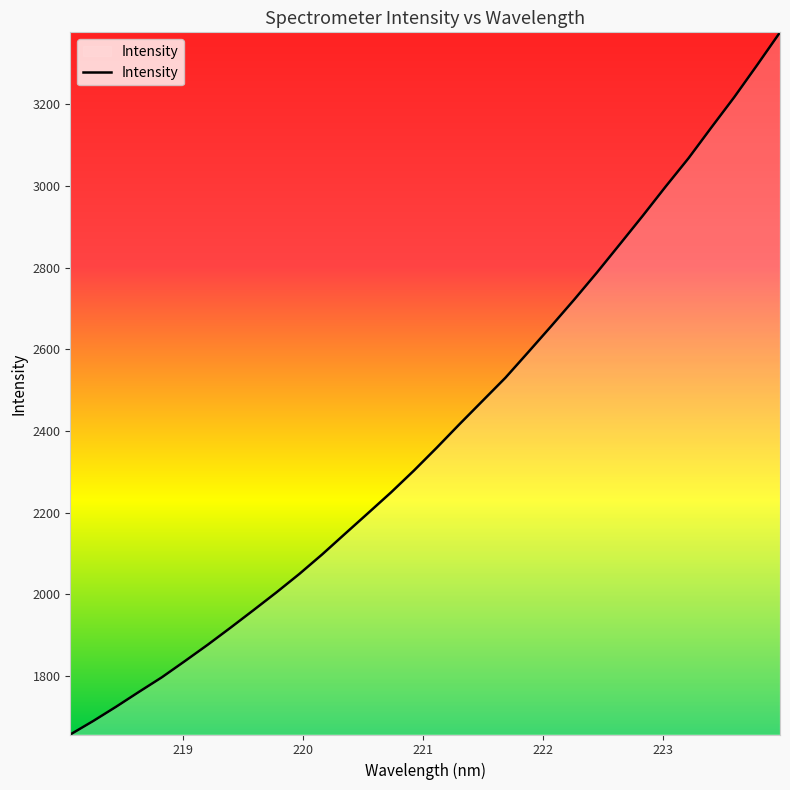

How many values are below 2359?

16